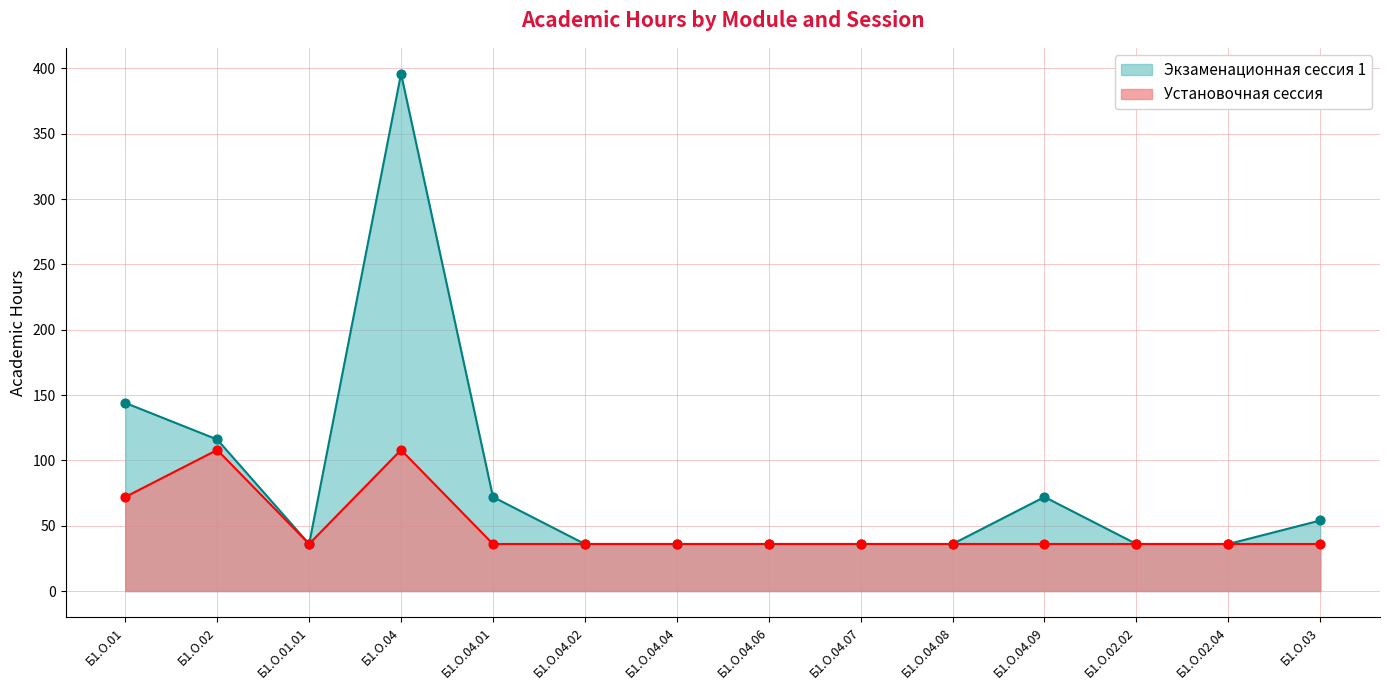

Is the value of Установочная сессия (часы) at Б1.О.01 greater than the value of Экзаменационная сессия 1 (часы) at Б1.О.02.04?

Yes